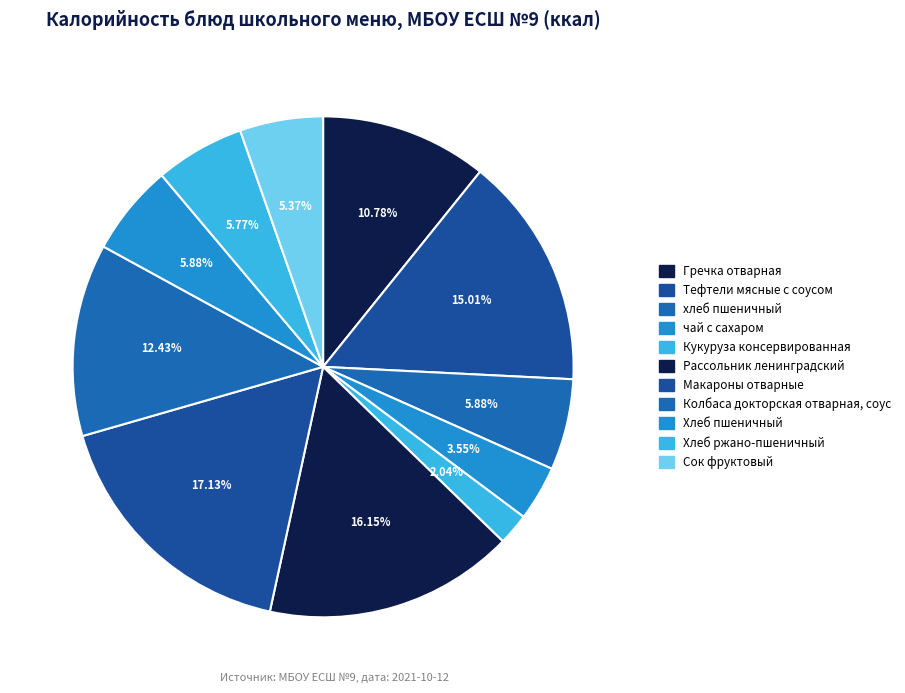

To the nearest percent, what percentage of the pie is Гречка отварная?

11%